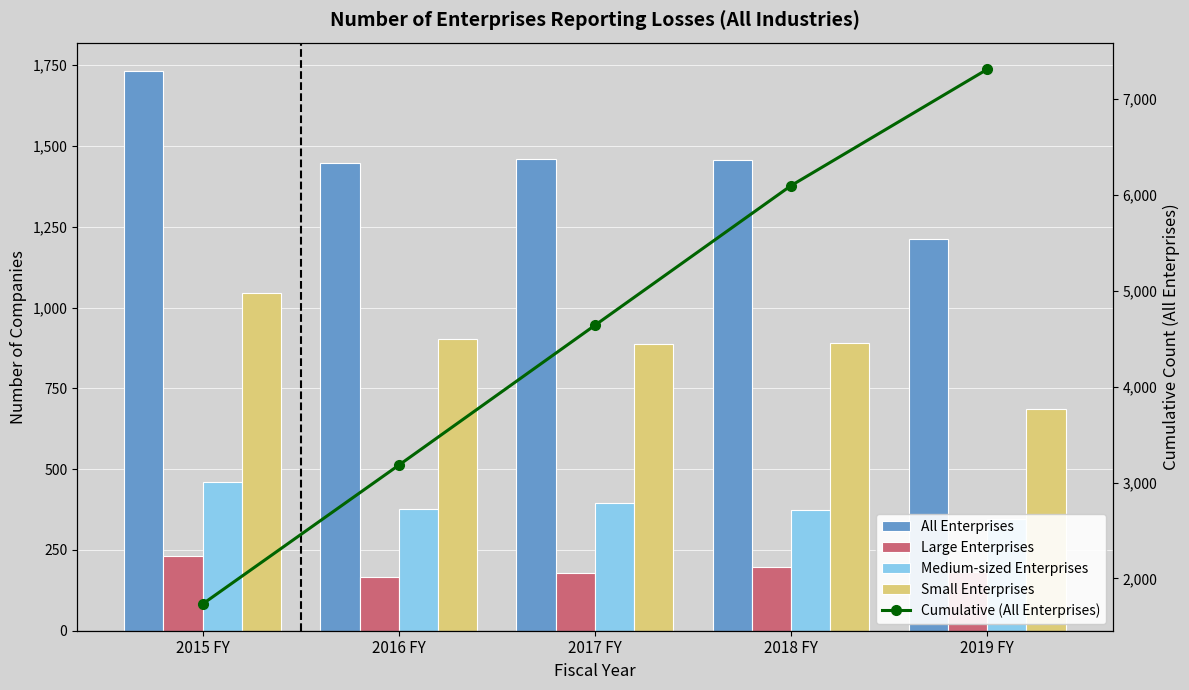

Between 2017 FY and 2016 FY, which is larger?

2017 FY